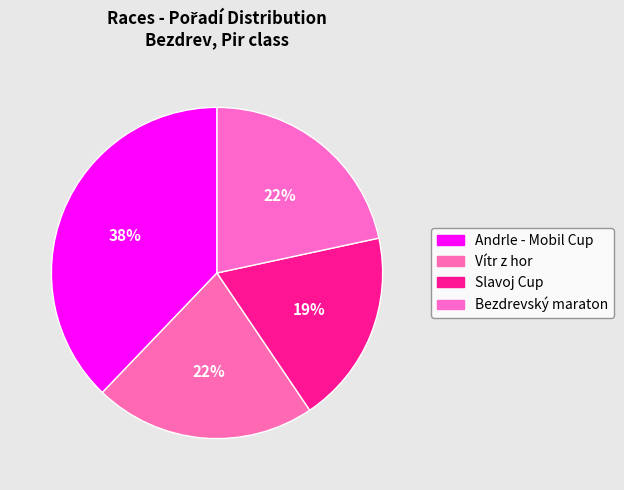

Does any single category account for the majority?

No